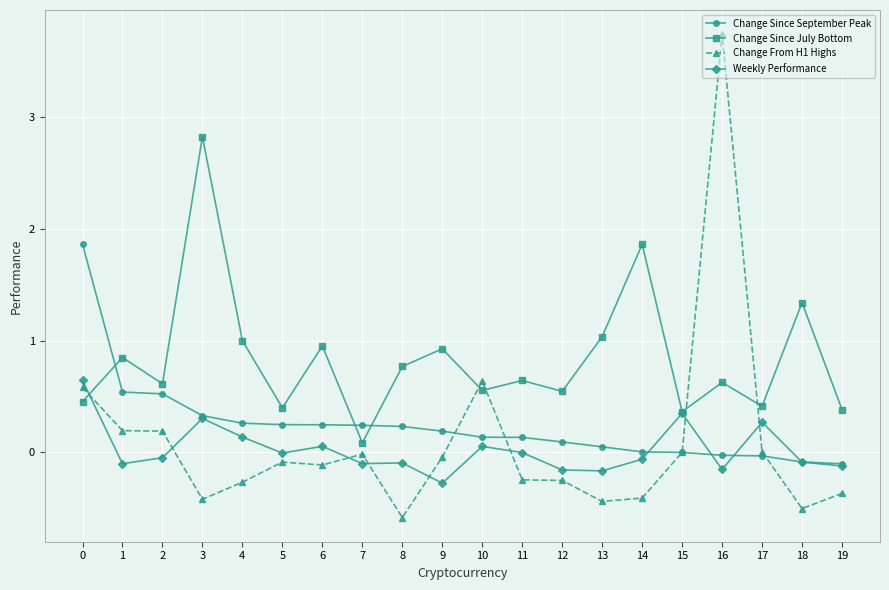

How many times do Change Since July Bottom and Change From H1 Highs cross each other?

5